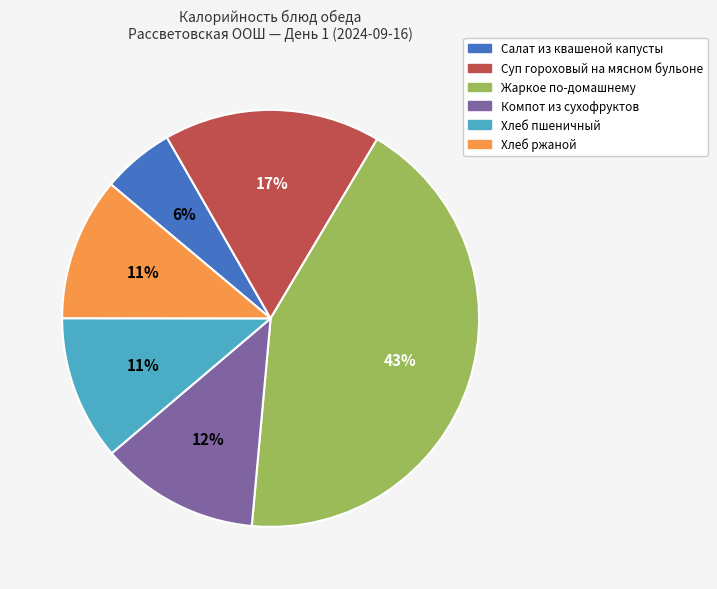

How many segments does this pie chart have?

6